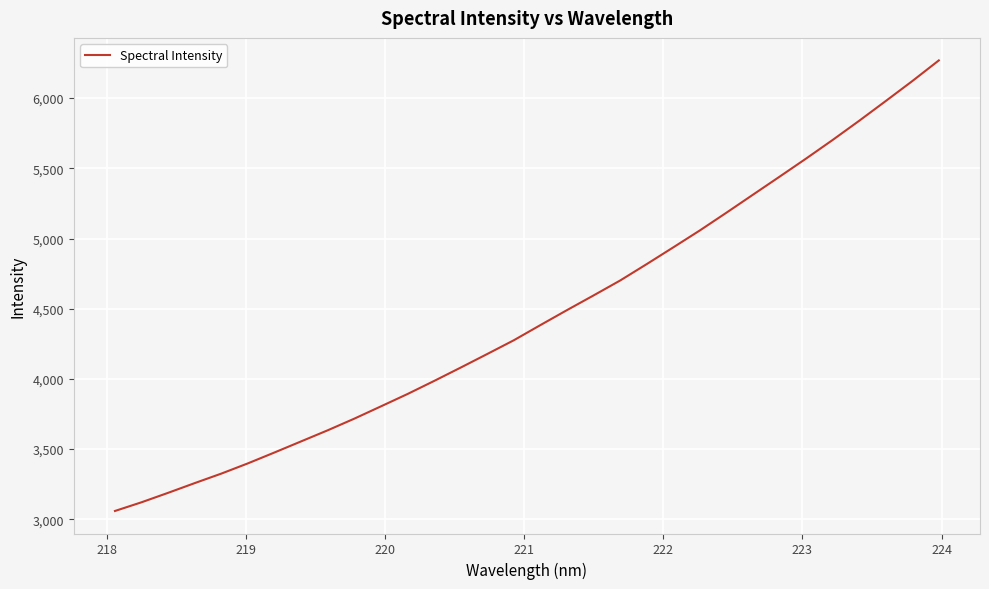

What is the greatest value displayed?

6268.6